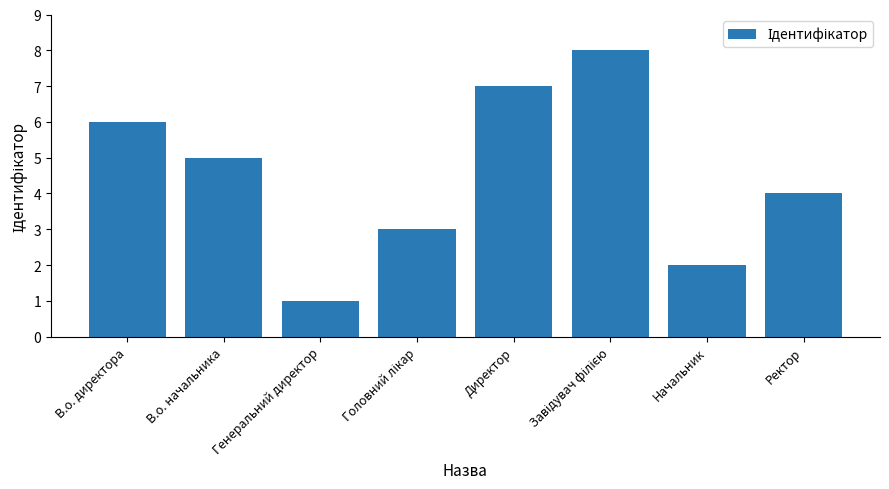

What position from the left is Директор?

5